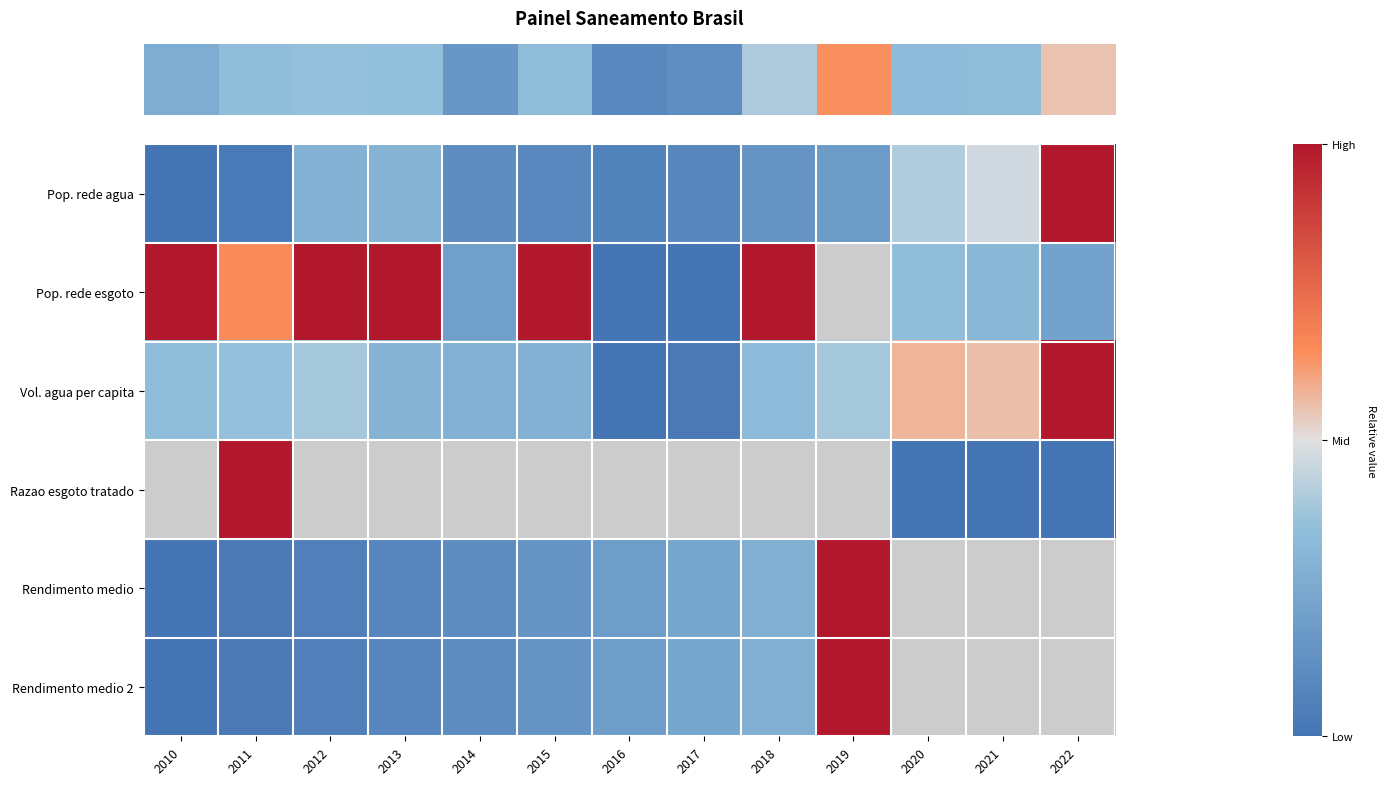

At which category is the sum across all series the highest?

2022